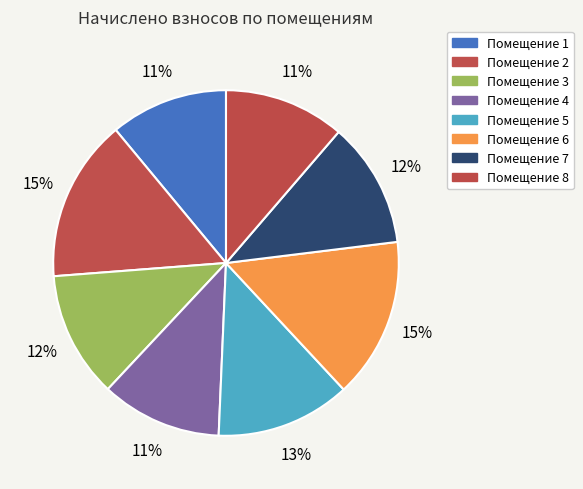

What is the smallest slice in the pie chart?

1